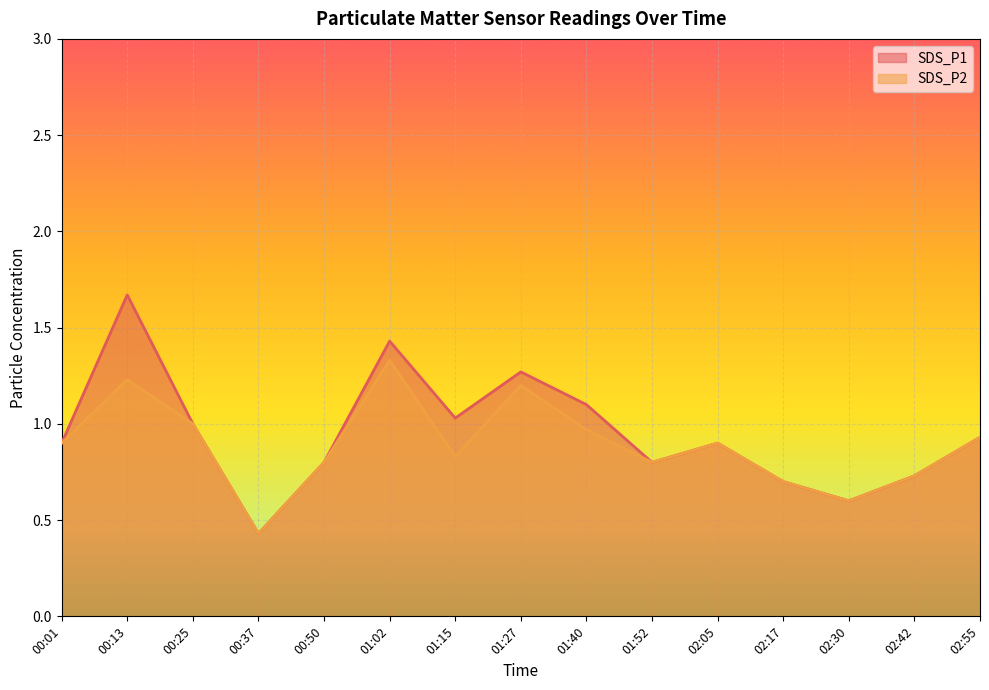

The SDS_P2 series shows 0.2 at 00:37. True or false?

False